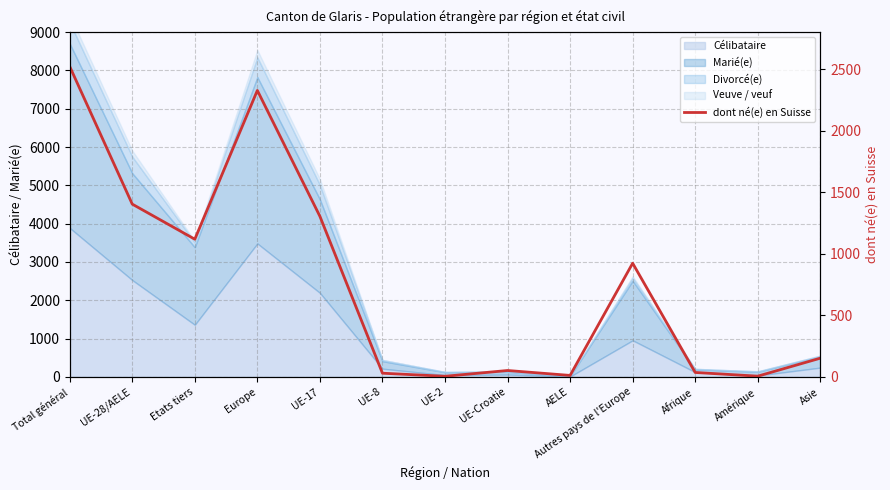

Rank the categories by value from highest to lowest.

Total général, Europe, UE-28/AELE, UE-17, Etats tiers, Autres pays de l'Europe, Asie, UE-Croatie, Afrique, UE-8, AELE, Amérique, UE-2